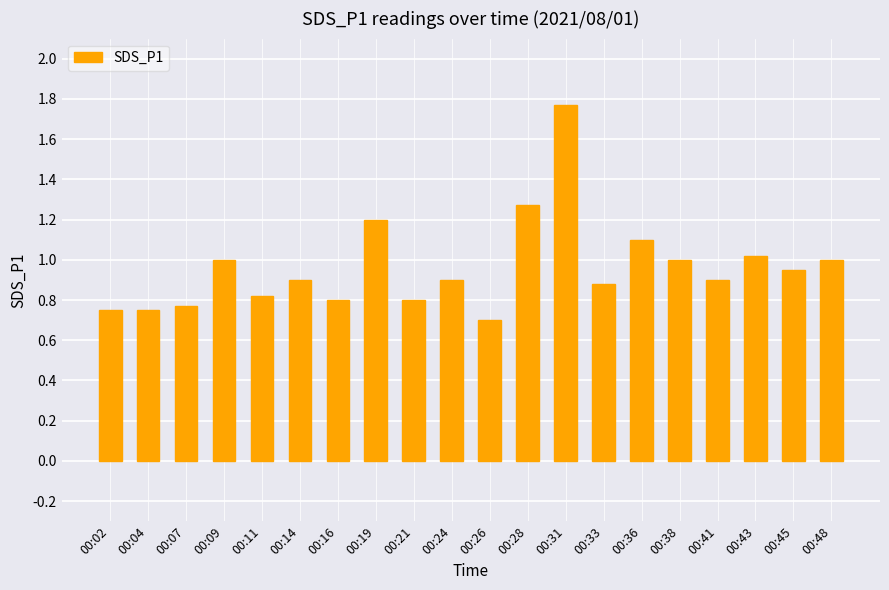

What is the smallest value displayed?

0.7